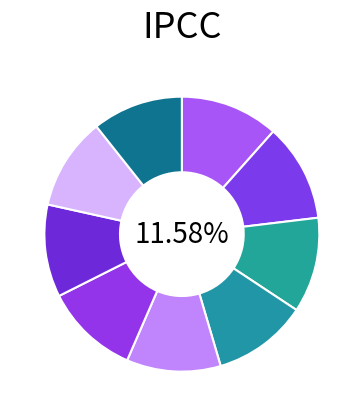

To the nearest percent, what is the combined percentage of 9109 and 9262?

22%